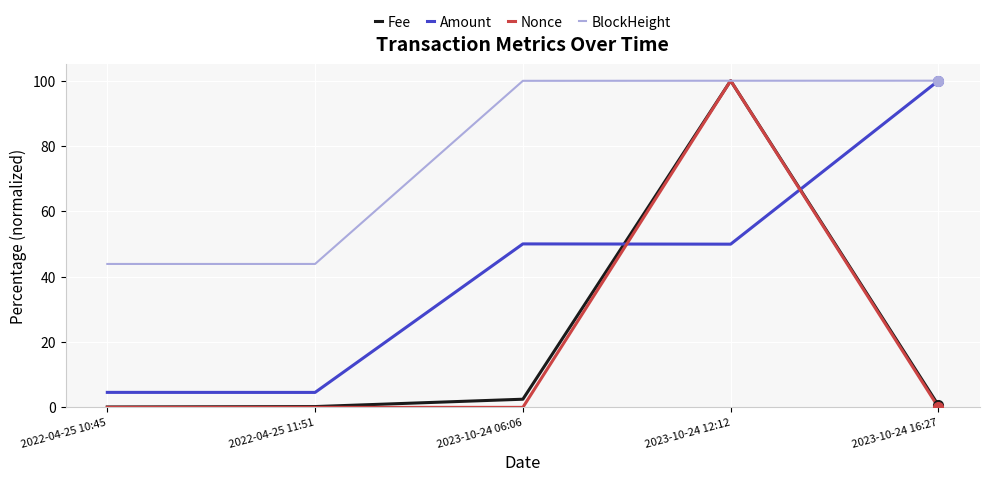

What is the maximum value for Amount?

100.0